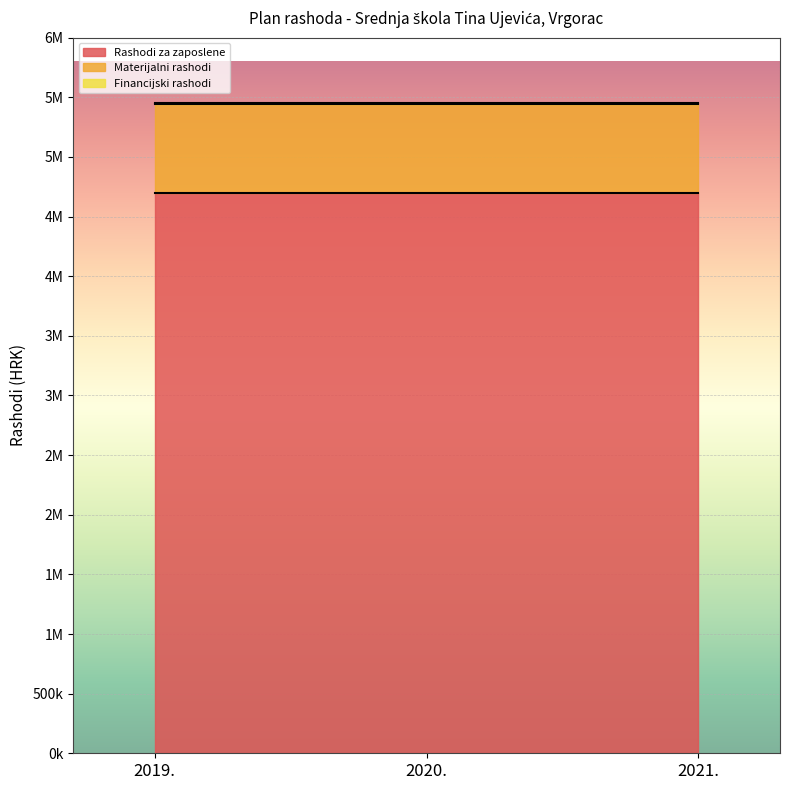

What are all the series names shown in the legend?

Rashodi za zaposlene, Materijalni rashodi, Financijski rashodi